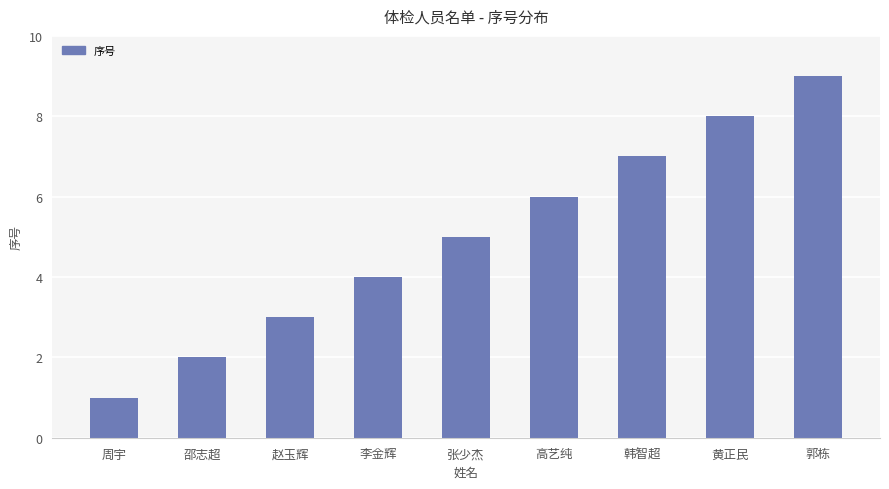

Which category has the highest value across all series?

郭栋